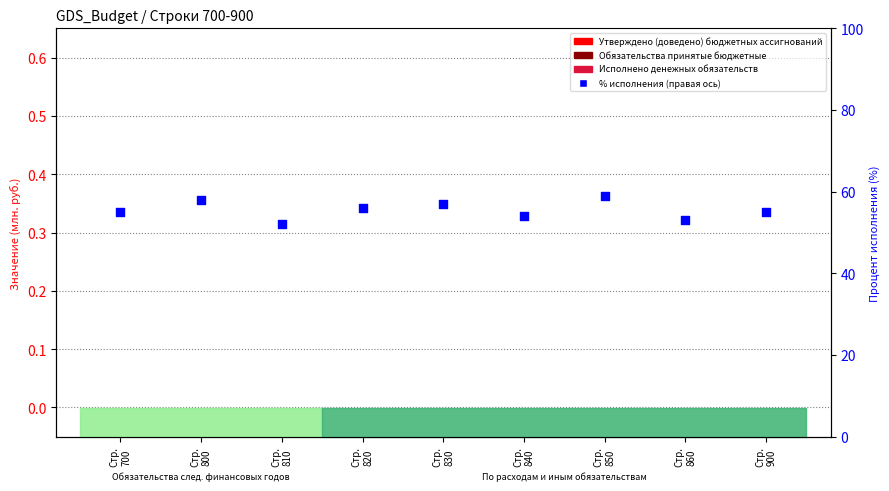

At which category is the sum across all series the highest?

Стр.
850